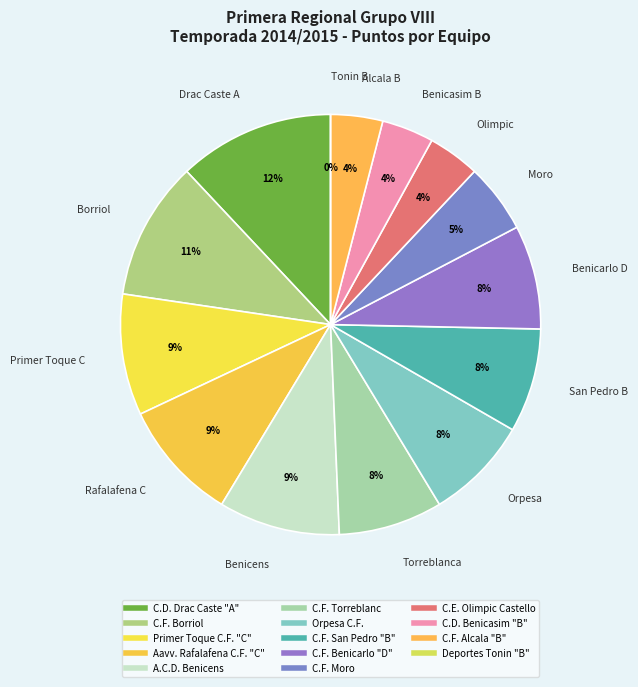

The Aavv. Rafalafena C.F. "C" slice represents 1% of the pie. True or false?

False